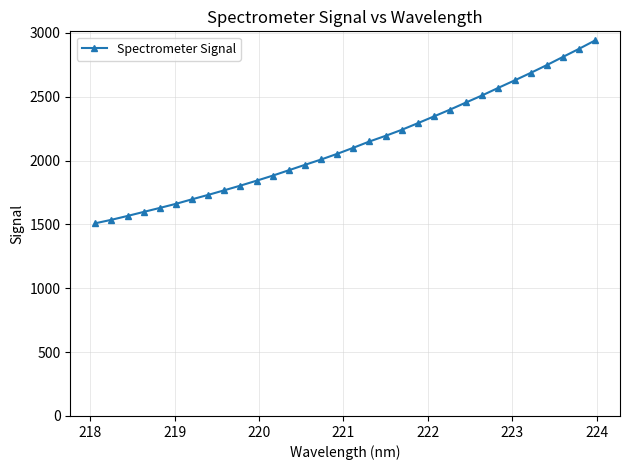

What is the difference between the maximum and second lowest values?

1404.3